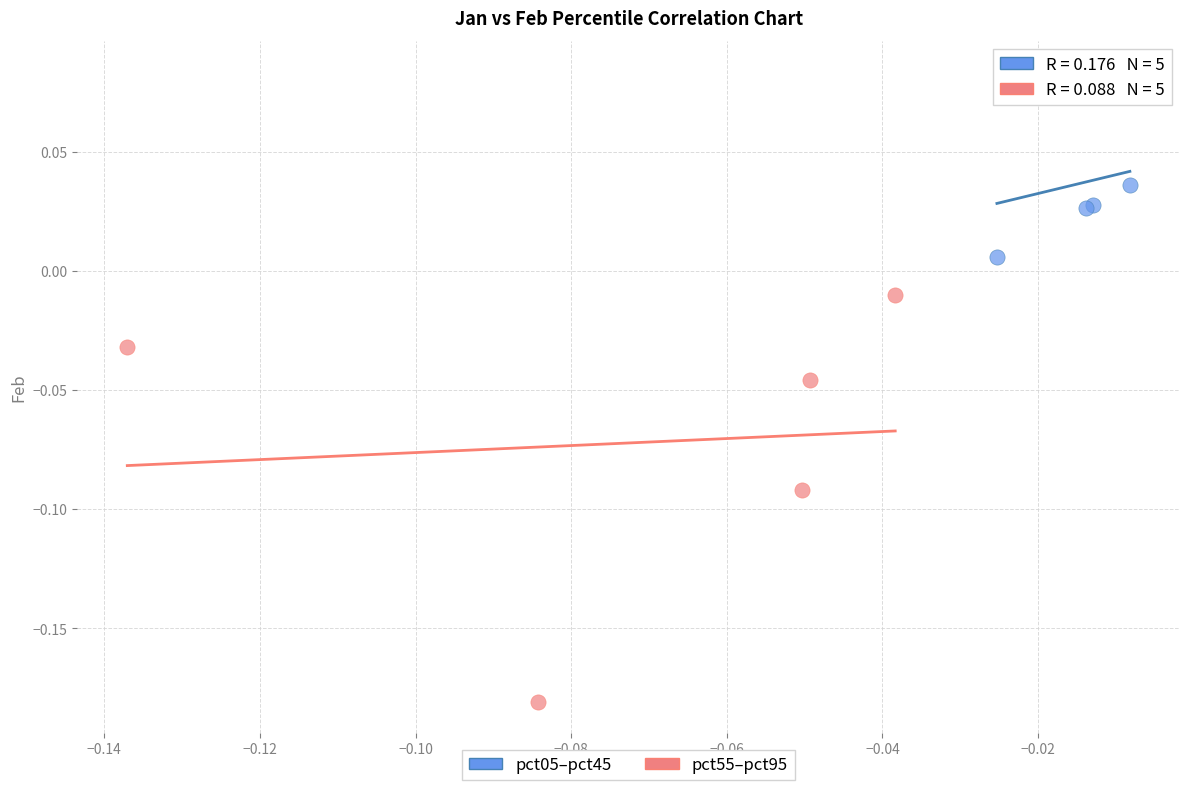

Which series has the widest spread of Y values?

pct55–pct95